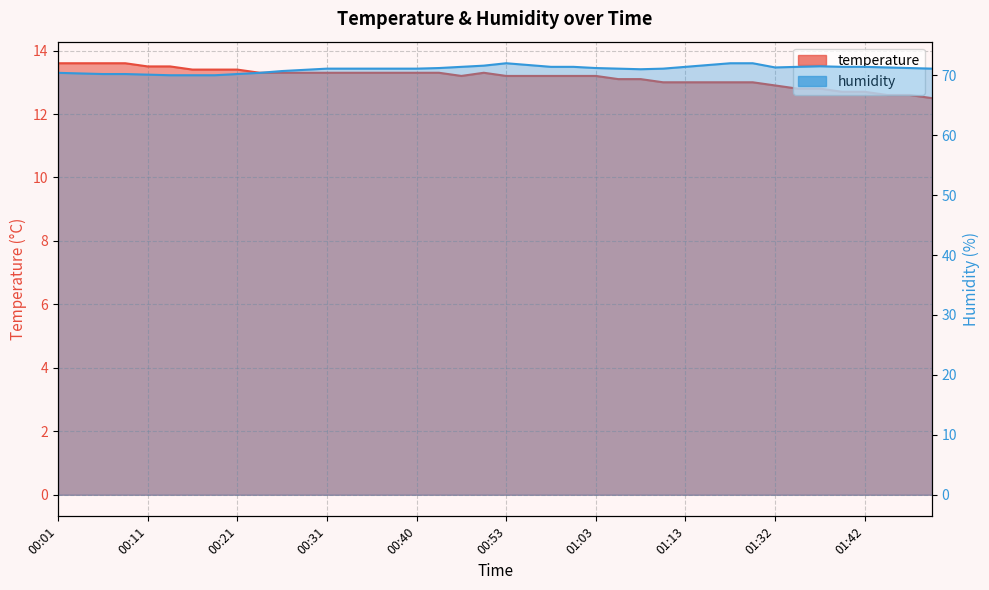

How many interior local valleys does the humidity series have?

2